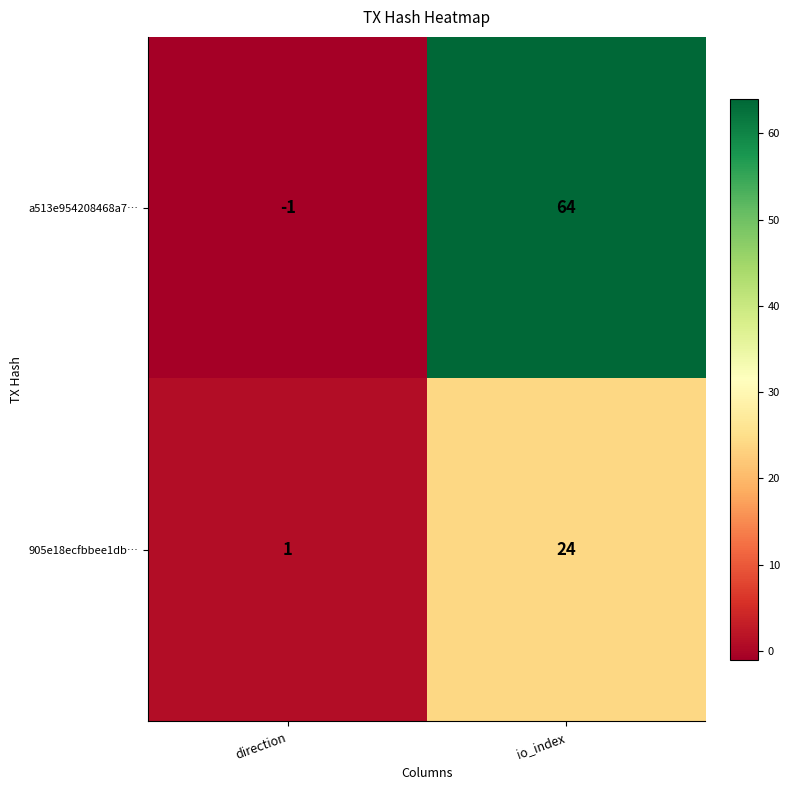

List the series in order of their peak value, highest first.

a513e954208468a7…, 905e18ecfbbee1db…